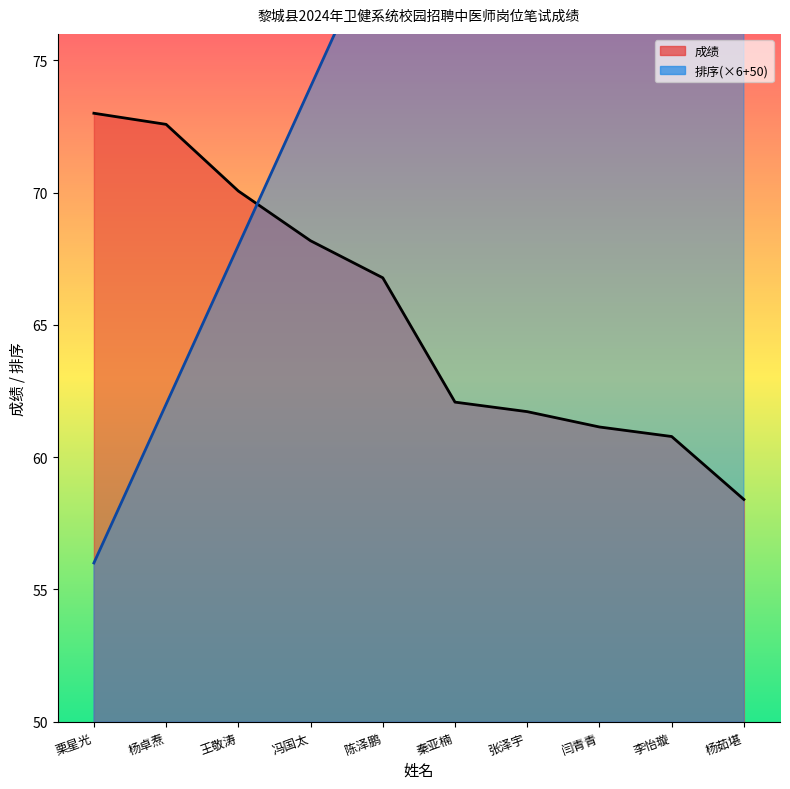

List the labels in order of 成绩_line value, largest first.

栗星光, 杨卓焘, 王敬涛, 冯国太, 陈泽鹏, 秦亚楠, 张泽宇, 闫青青, 李怡璇, 杨茹堪